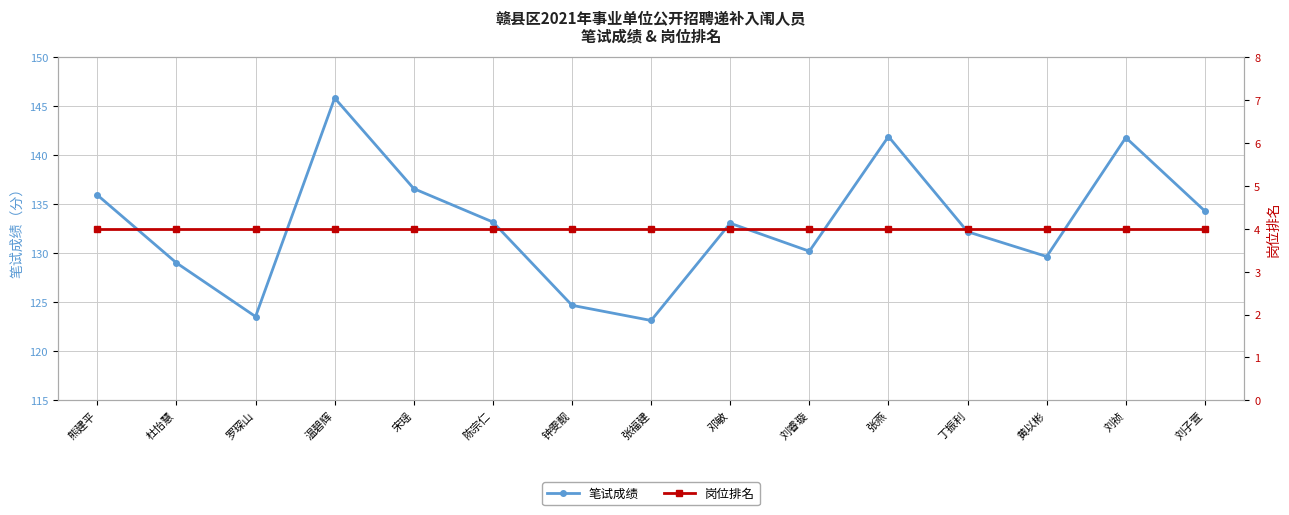

The 岗位排名 series shows 6.7 at 钟雯靓. True or false?

False